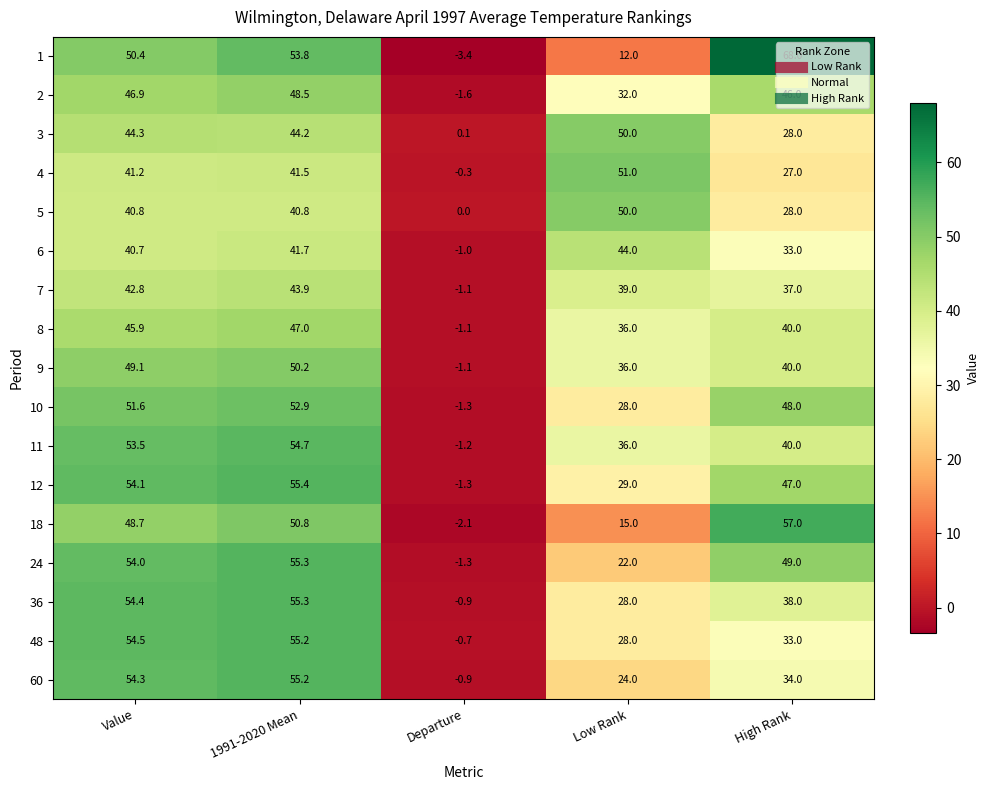

How many negative values does the 18 series have?

1